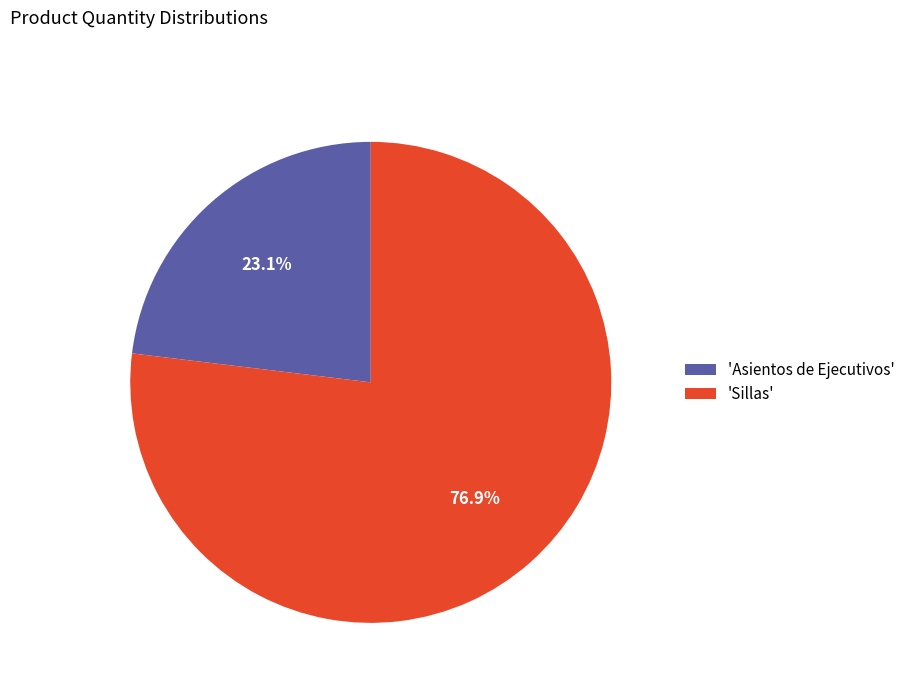

Does 'Asientos de Ejecutivos' account for over 50% of the chart?

No